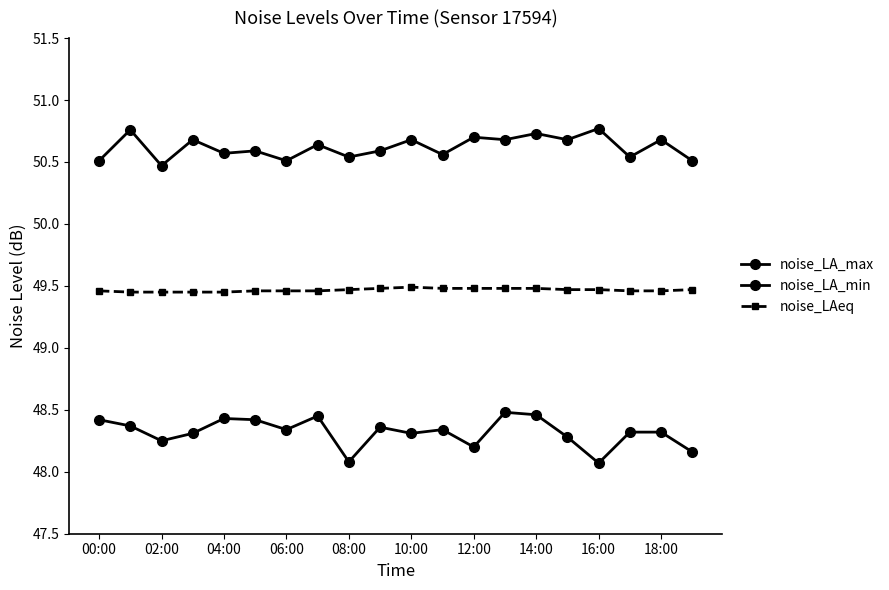

Count the noise_LAeq values in the range 49 to 50.

20